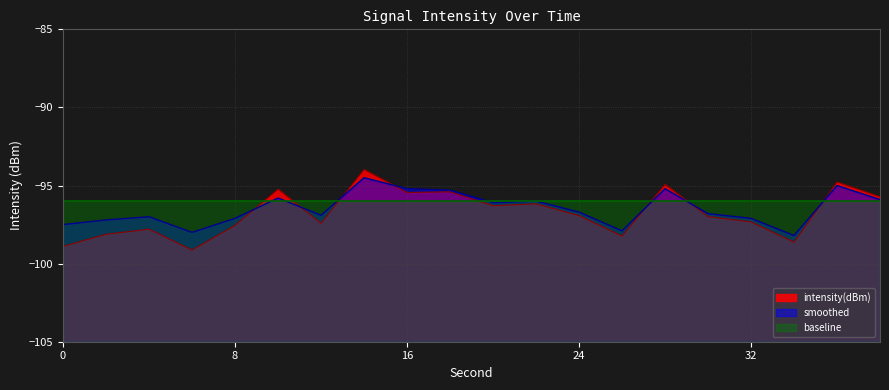

Does the chart display data point markers on the line(s)?

No